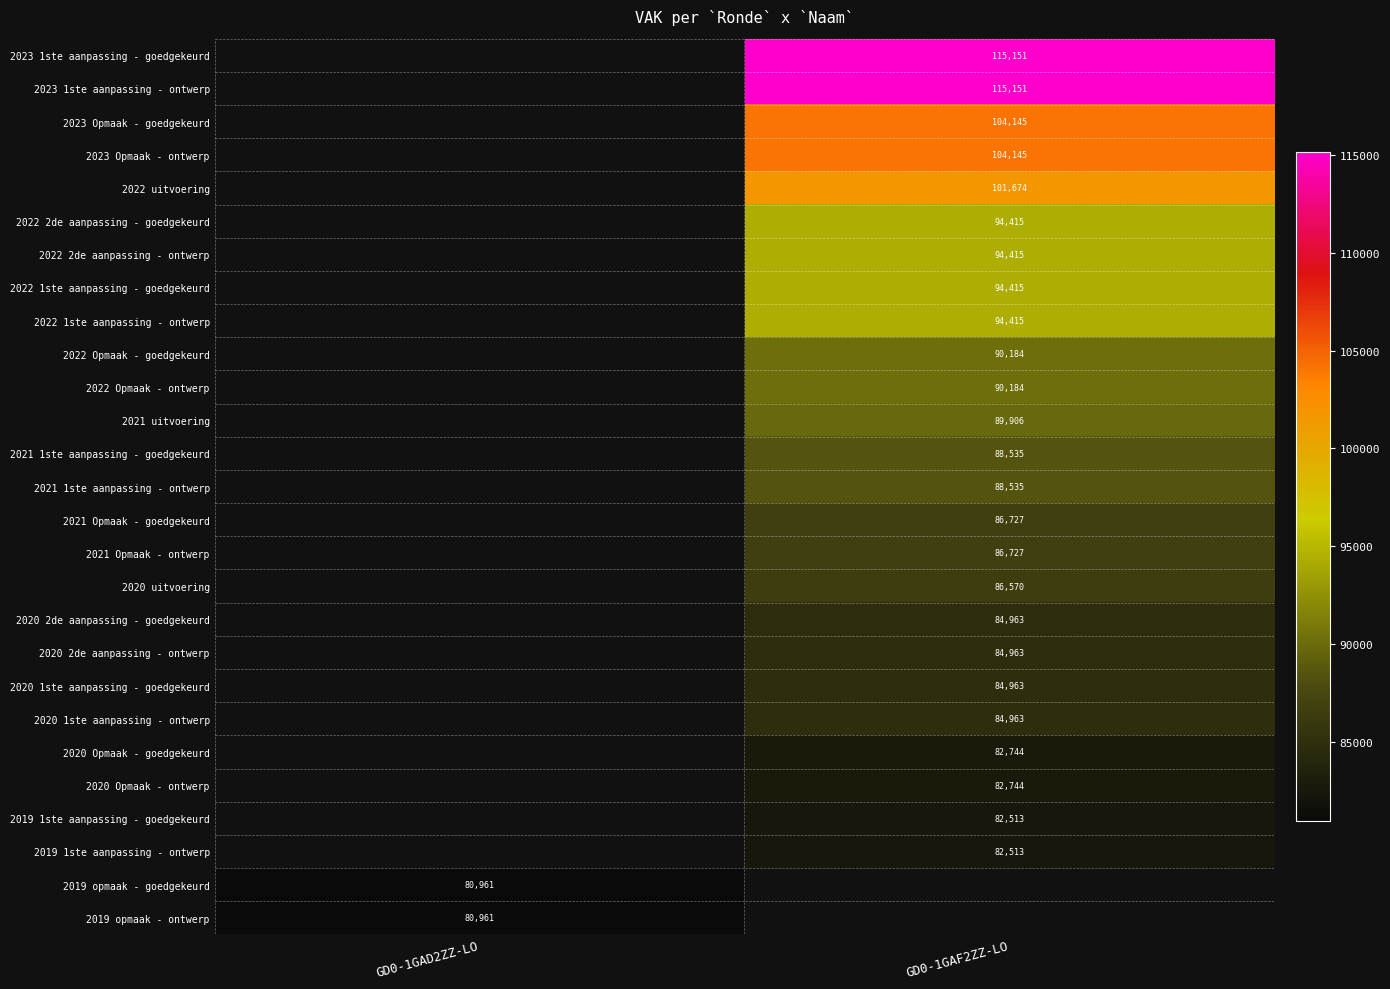

The 2019 1ste aanpassing - goedgekeurd series shows 82513 at GD0-1GAF2ZZ-LO. True or false?

True